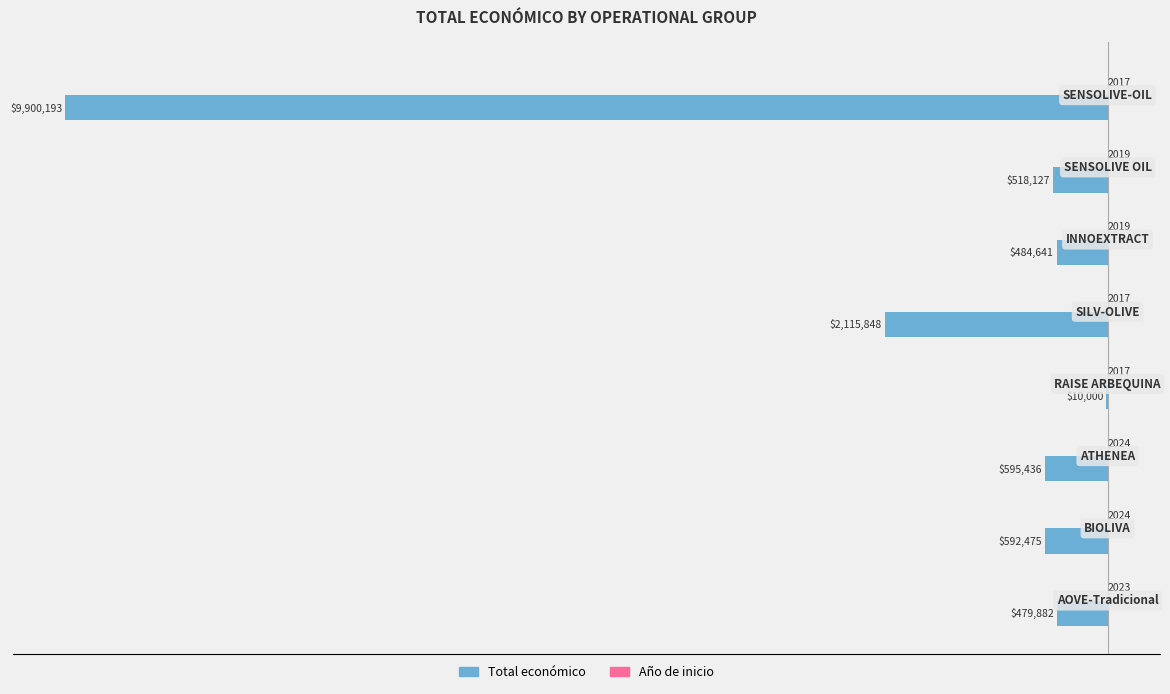

What is the lowest value of the Total económico series?

-9900193